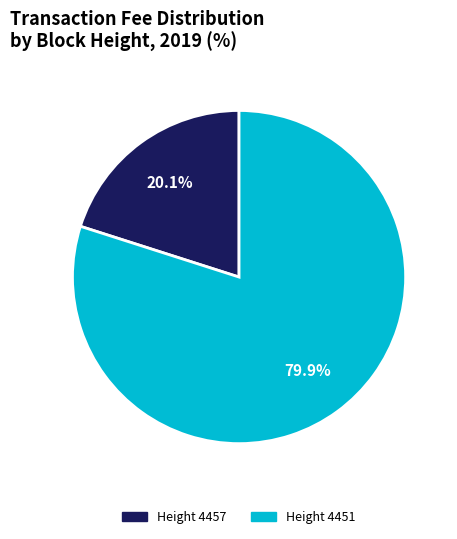

Count the number of slices in the pie.

2